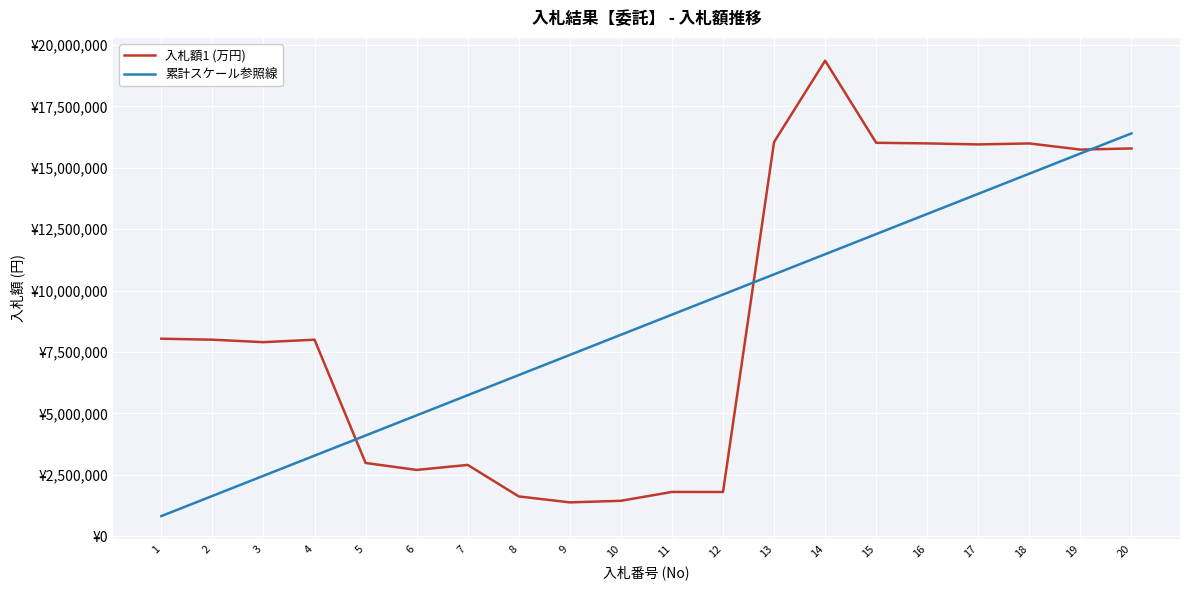

Reading left to right, list all the values displayed in this chart.

入札額1 (万円): 1=8040000	2=8000000	3=7900000	4=8000000	5=2982000	6=2699000	7=2902000	8=1620000	9=1377000	10=1442000	11=1802000	12=1800000	13=16047900	14=19360000	15=16016000	16=15992000	17=15950000	18=15990000	19=15740000	20=15786000
累計スケール参照線: 1=820000	2=1640000	3=2460000	4=3280000	5=4100000	6=4920000	7=5740000	8=6560000	9=7380000	10=8200000	11=9020000	12=9840000	13=10660000	14=11480000	15=12300000	16=13120000	17=13940000	18=14760000	19=15580000	20=16400000